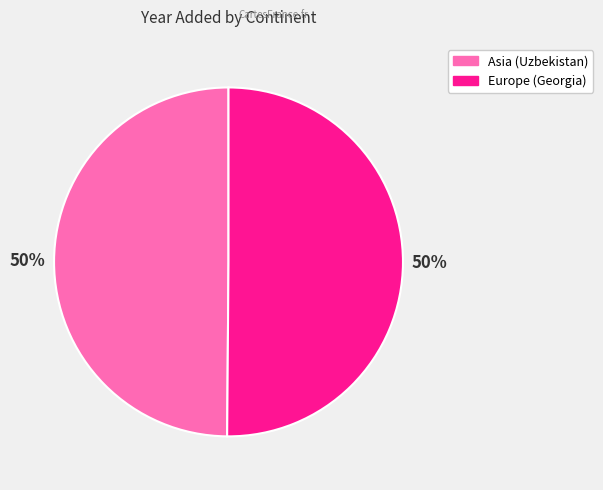

To the nearest percent, what percentage of the pie is Europe (Georgia)?

50%